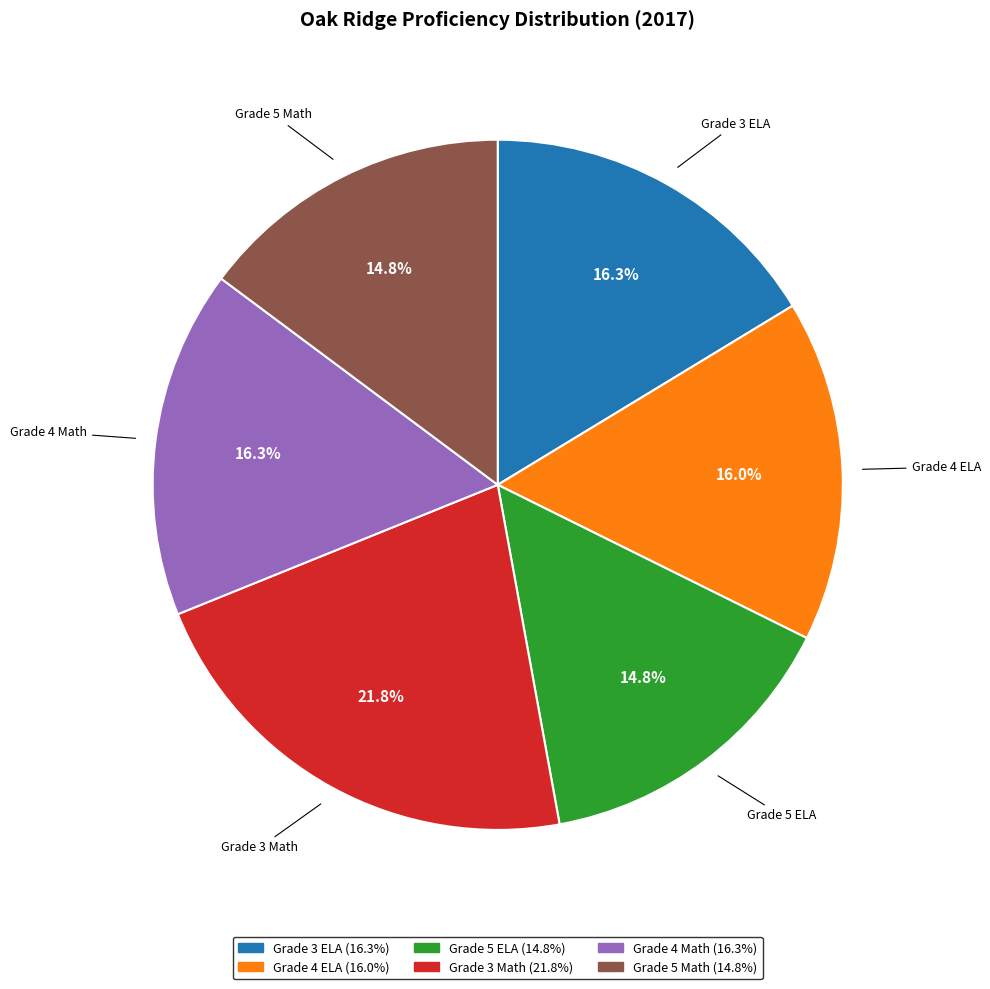

Combined, what portion of the pie is Grade 4 Math and Grade 4 ELA?

32.3%